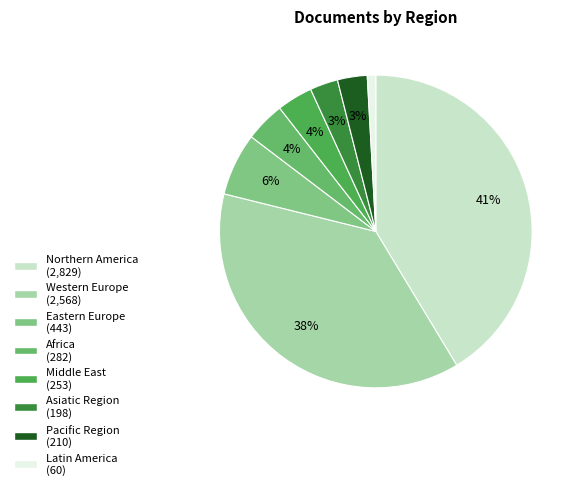

Count the number of slices in the pie.

8